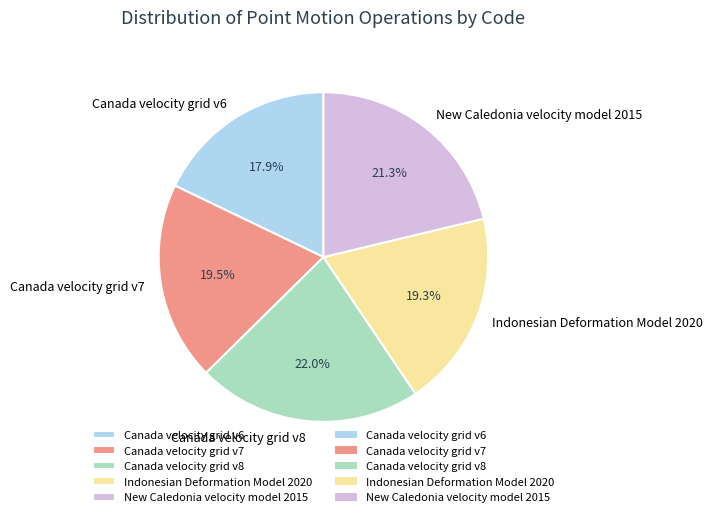

Count the number of slices in the pie.

5